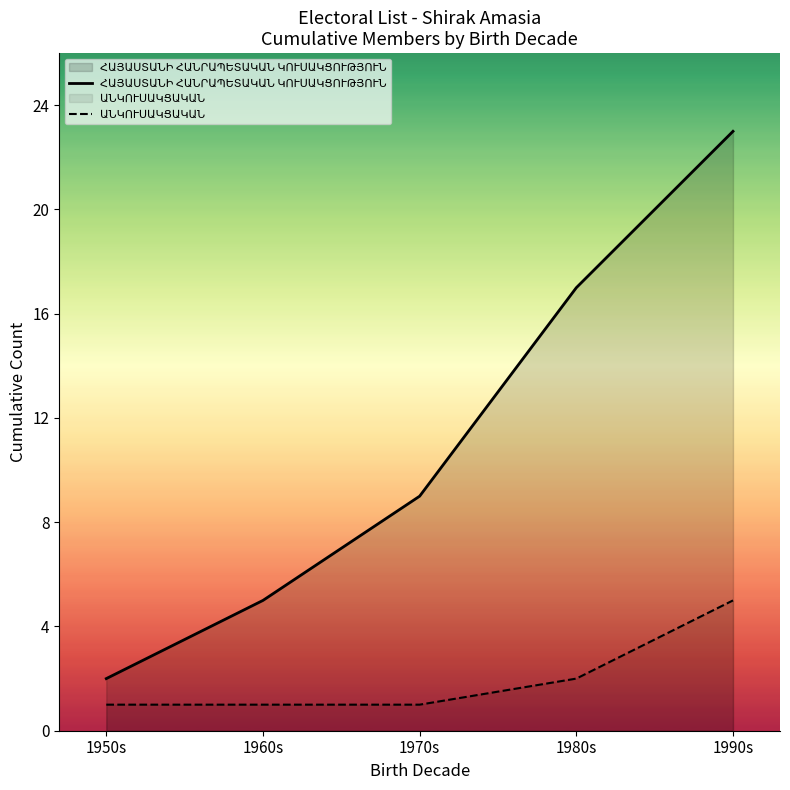

True or false: ԱՆԿՈՒՍԱԿՑԱԿԱՆ has a value of 5 at 1990s.

True